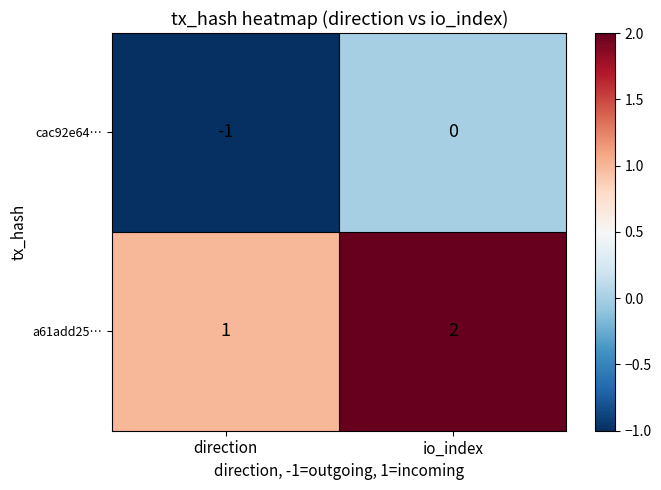

What is the sum of the a61add25… values at direction and io_index?

3